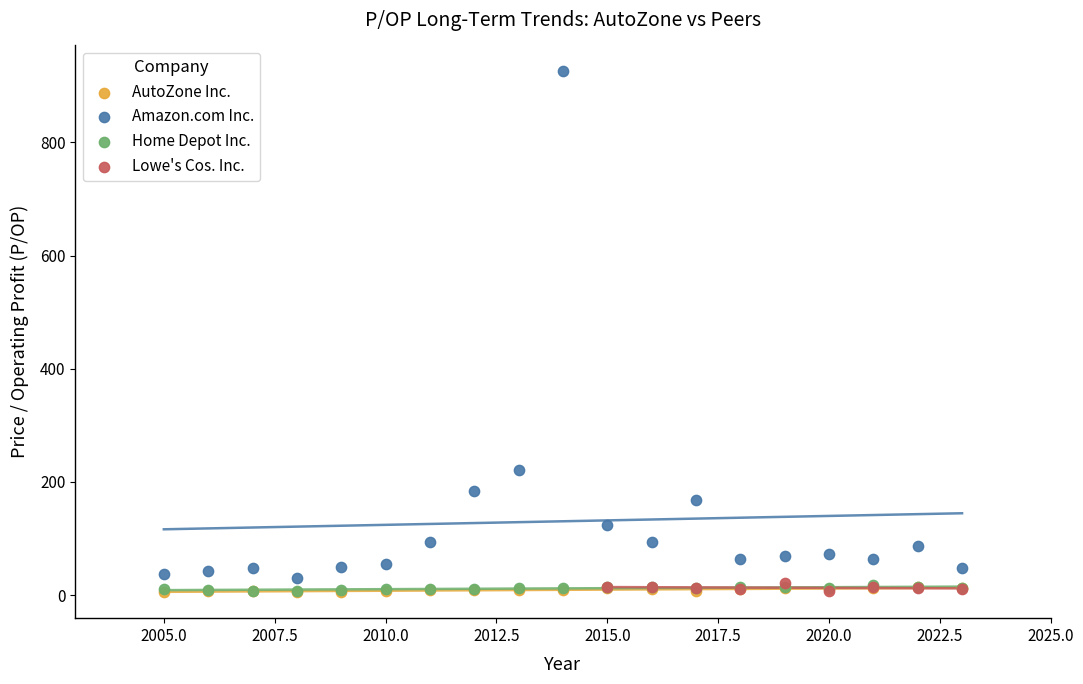

Which series reaches the maximum Y coordinate?

Amazon.com Inc.